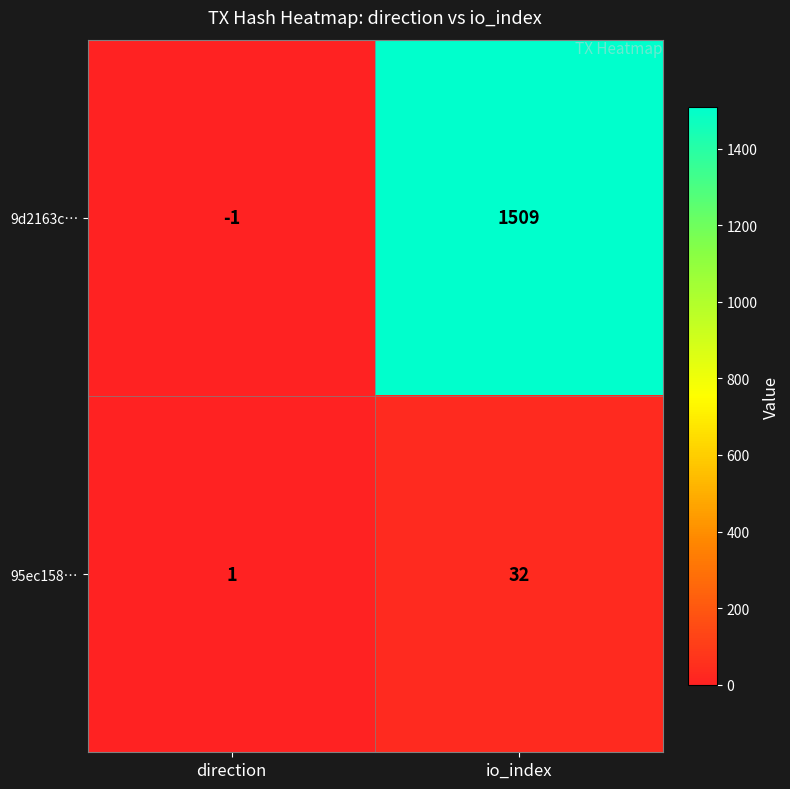

What value does the 95ec158… series have at io_index?

32